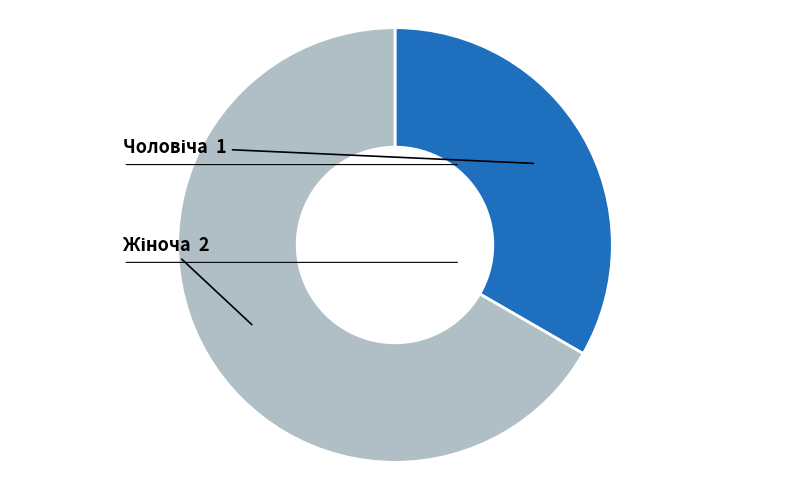

Is there any slice that represents more than half of the pie?

Yes